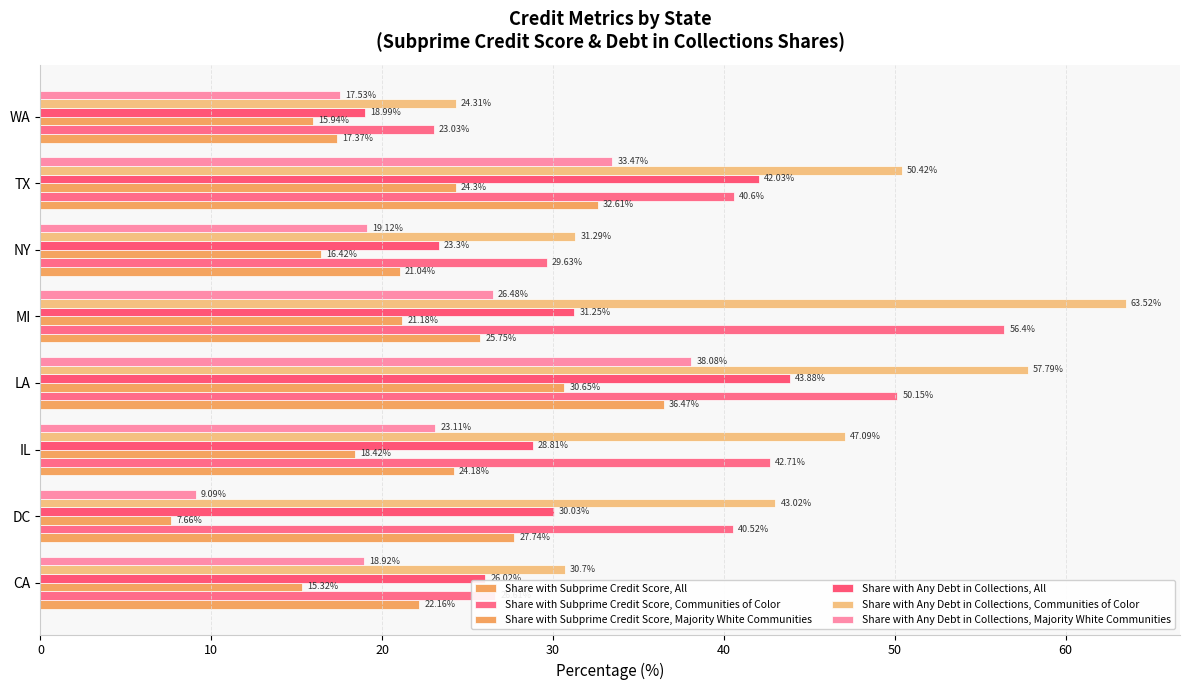

Count the number of data series in this chart.

6